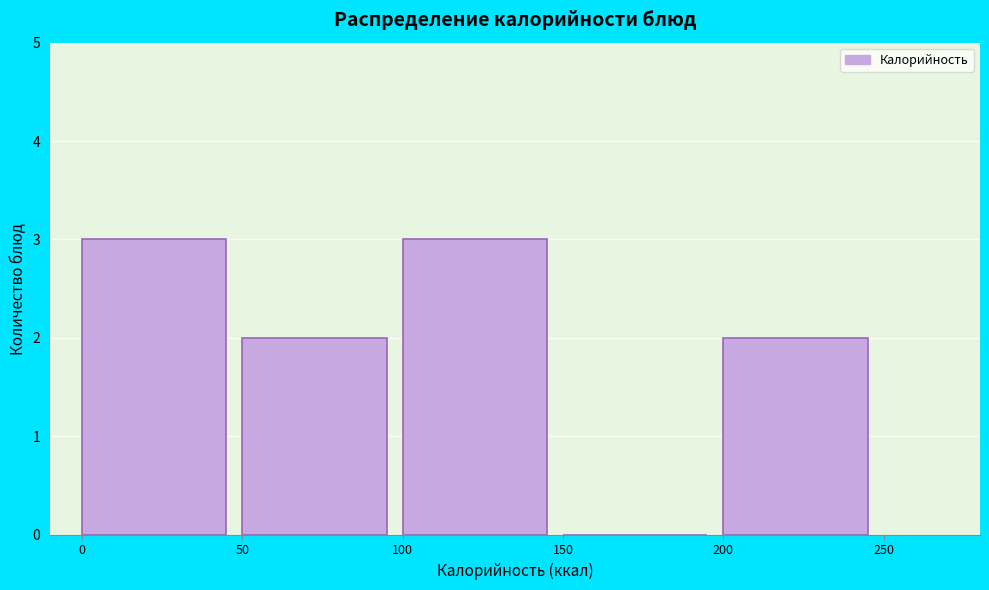

What is the height of the bar covering 50 to 100 on the x-axis? The values are not printed on the chart, so give them approximately, as read against the axis.

2